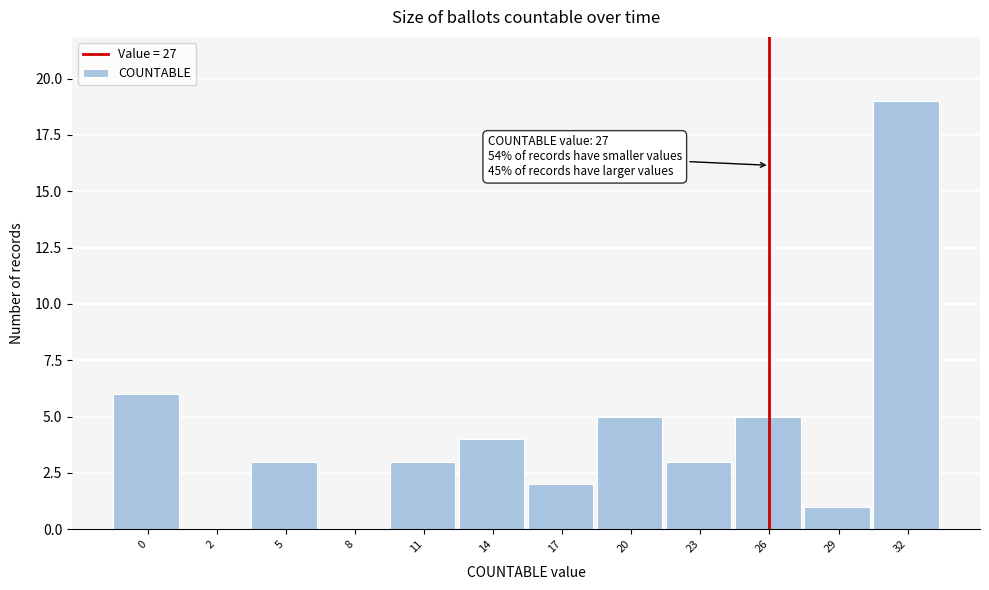

Reading left to right, what are all the values shown in this chart?

0=6	2=0	5=3	8=0	11=3	14=4	17=2	20=5	23=3	26=5	29=1	32=19